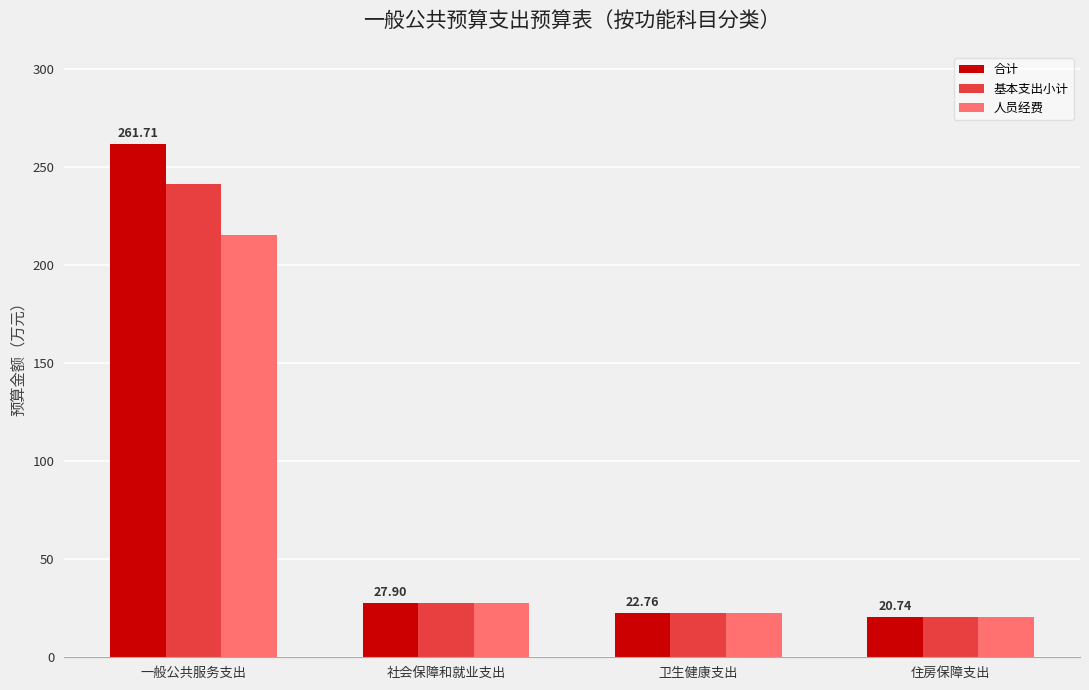

Where does the 合计 series first go above 27?

一般公共服务支出